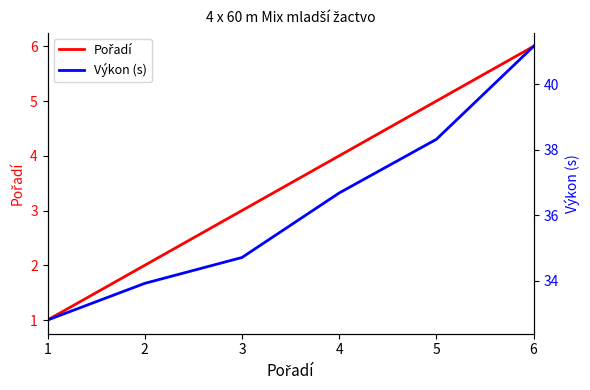

Is it true that Výkon (s) equals 57.5 at 5?

False